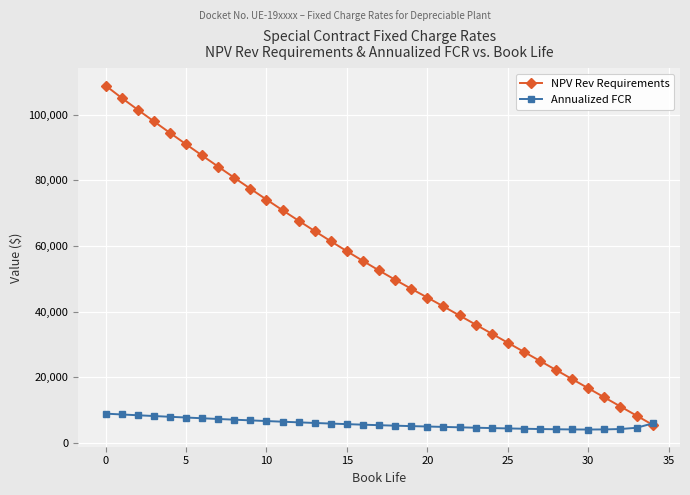

How many distinct data groups are displayed?

2